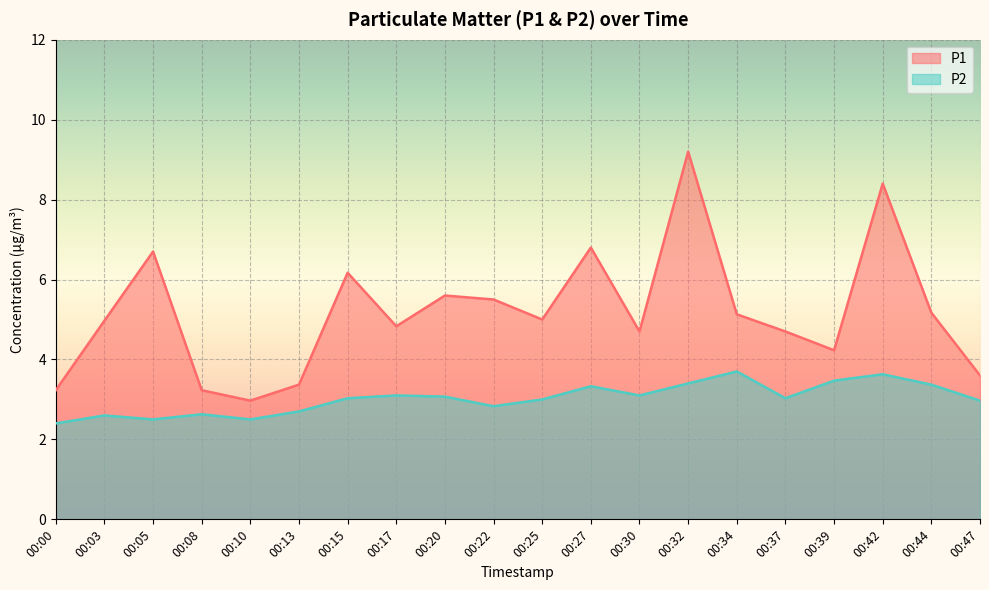

Which category has the highest value in the P2 series?

00:34